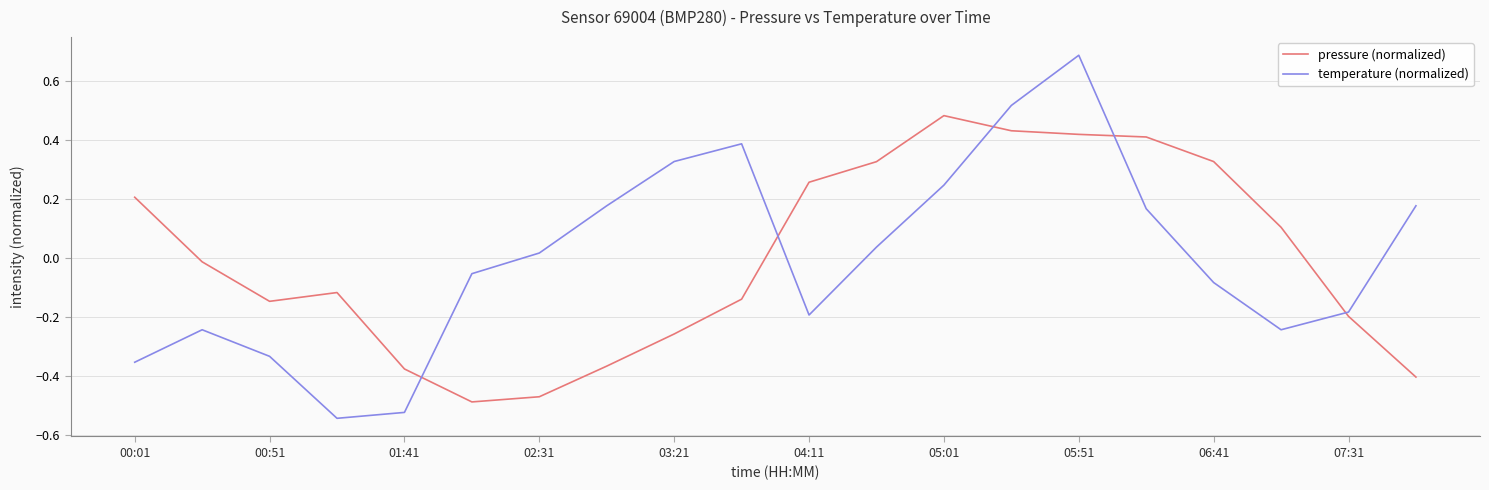

How many values in pressure (normalized) are below zero?

11